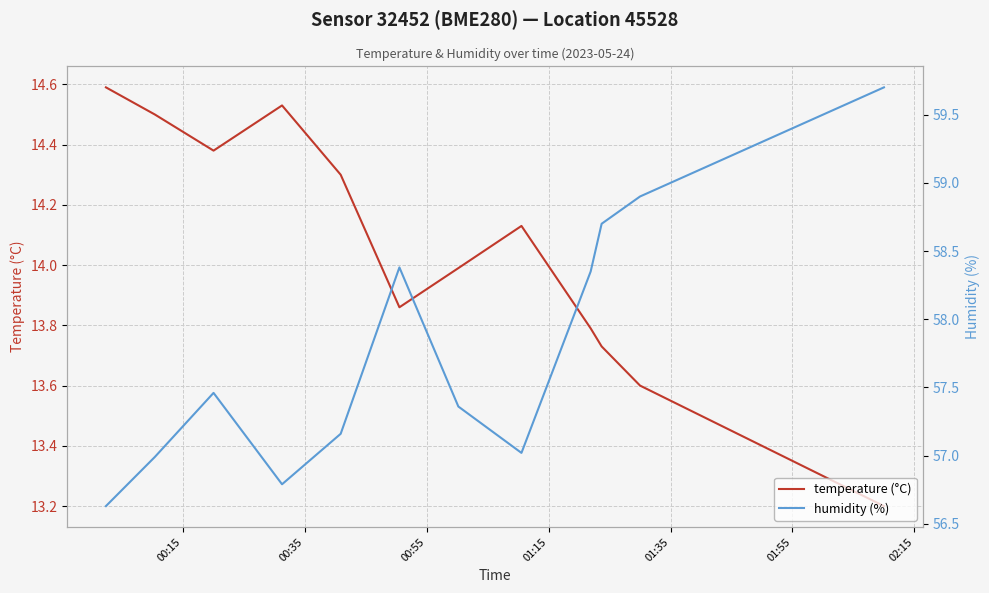

What is the minimum value for temperature (°C)?

13.2